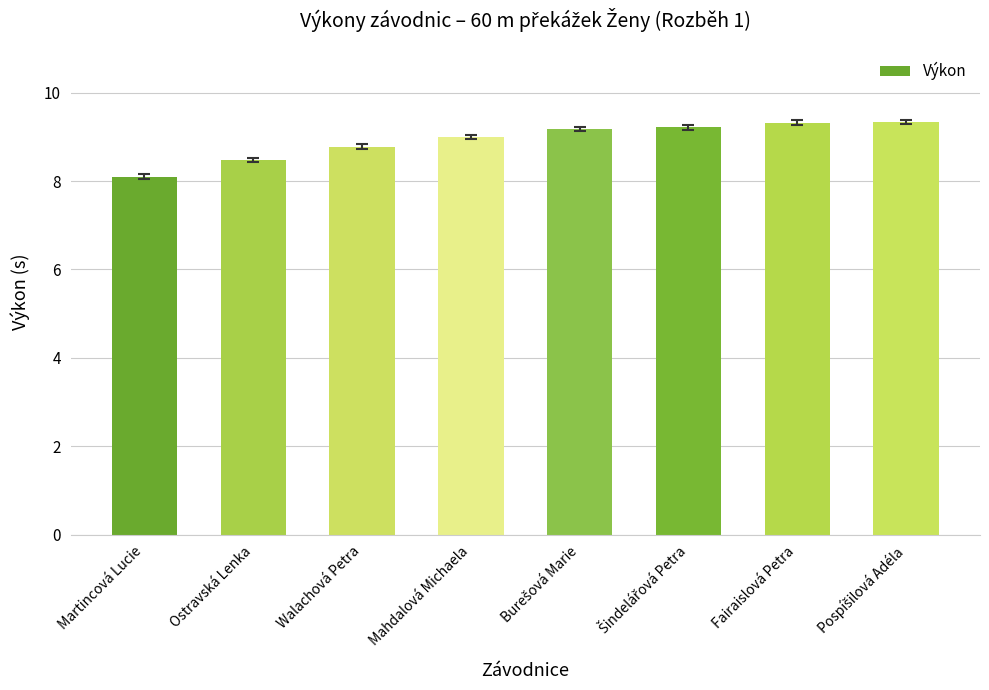

What is the greatest value displayed?

9.3